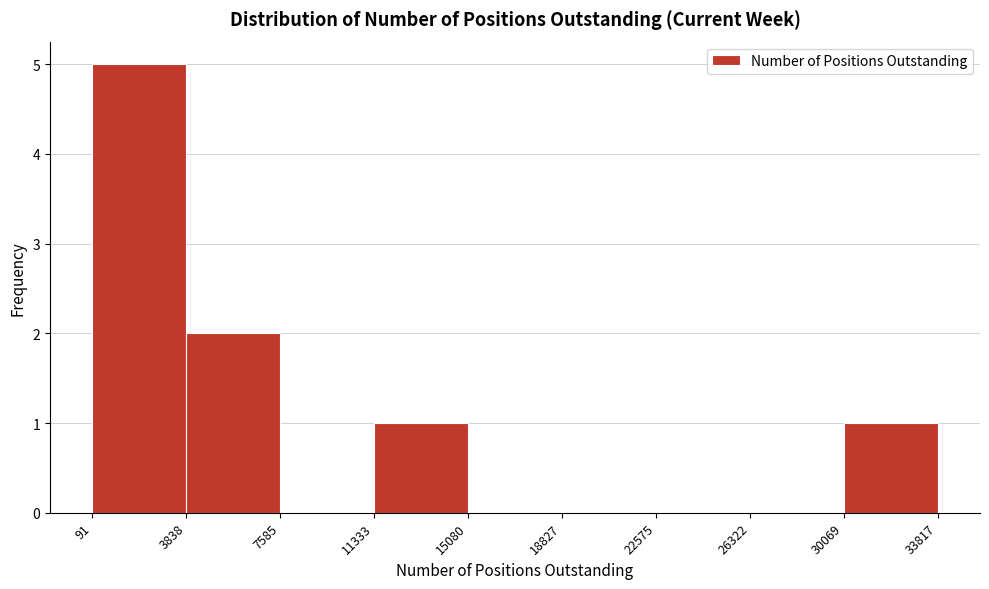

Reading left to right, list every bar in this chart as the range it spans on the x-axis followed by its height. The values are not printed on the chart, so give them approximately, as read against the axis.

91 to 3838: 5
3838 to 7585: 2
7585 to 11333: 0
11333 to 15080: 1
15080 to 18827: 0
18827 to 22575: 0
22575 to 26322: 0
26322 to 30069: 0
30069 to 33817: 1